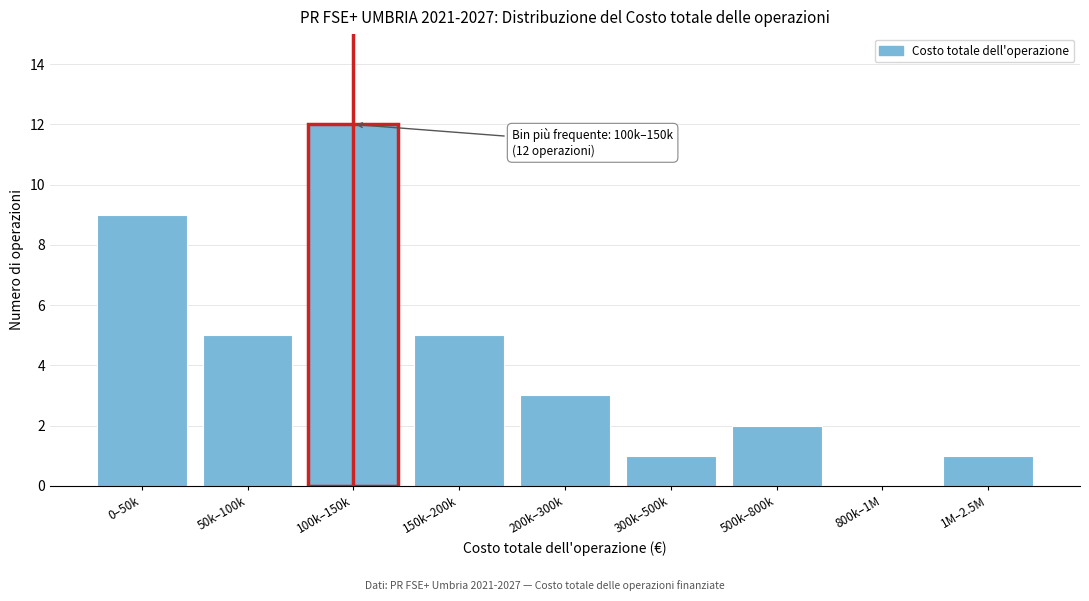

Reading left to right, extract all data points from this chart.

0–50k=9	50k–100k=5	100k–150k=12	150k–200k=5	200k–300k=3	300k–500k=1	500k–800k=2	800k–1M=0	1M–2.5M=1